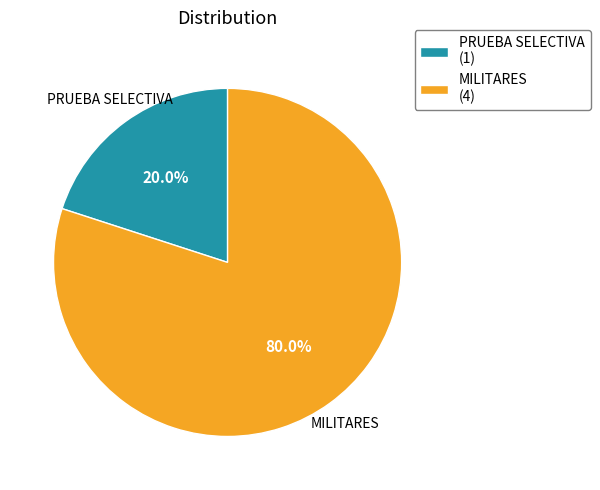

Which has a higher value, PRUEBA SELECTIVA or MILITARES?

MILITARES